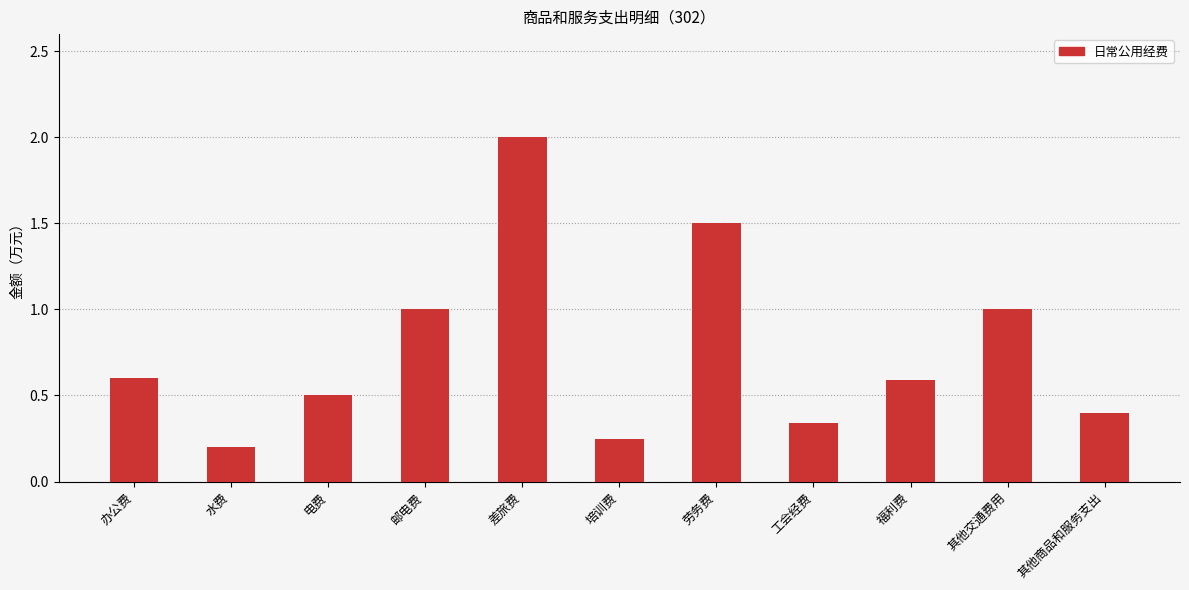

What is the maximum value shown in the chart?

2.0